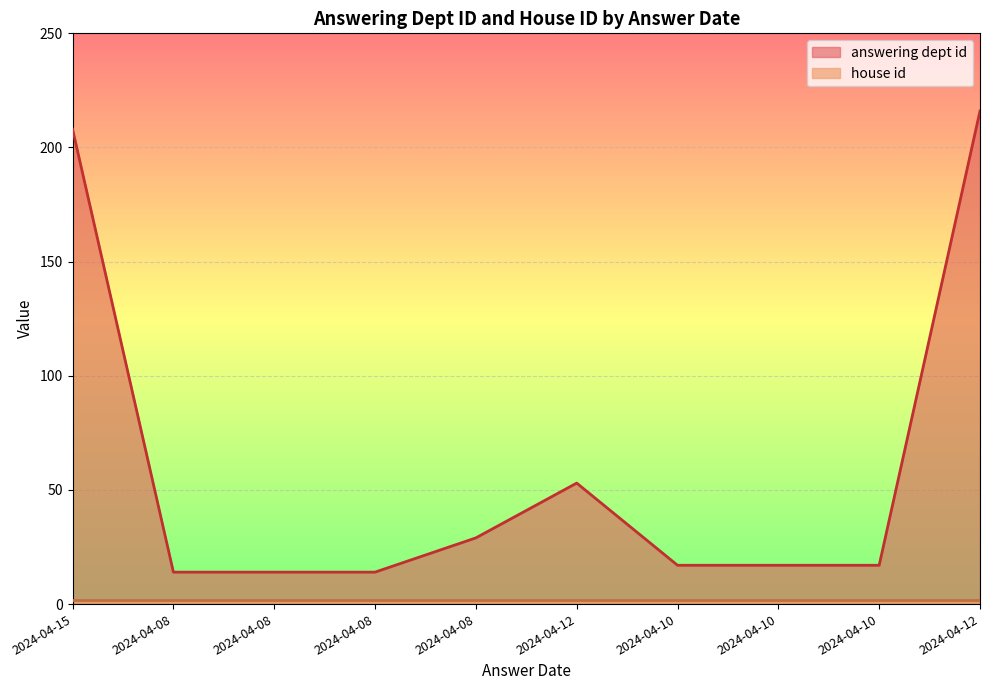

Reading right to left, what are all the values shown in this chart?

2024-04-12=216	2024-04-10=17	2024-04-10=17	2024-04-10=17	2024-04-12=53	2024-04-08=29	2024-04-08=14	2024-04-08=14	2024-04-08=14	2024-04-15=208